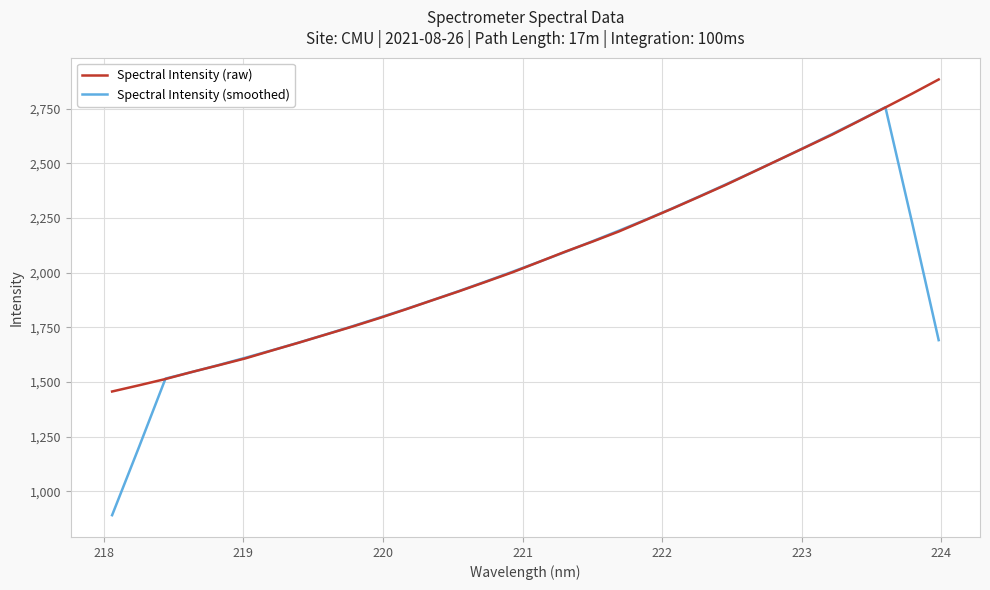

What is the minimum value for Spectral Intensity (raw)?

1456.6